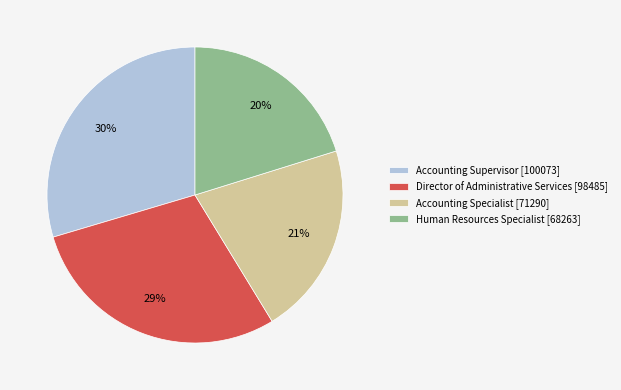

Is Accounting Specialist the majority of the pie?

No